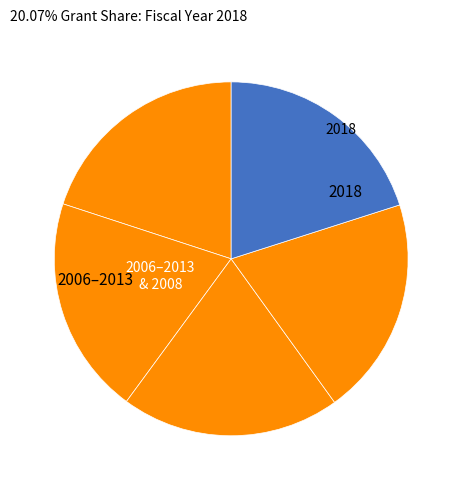

Does any single category account for the majority?

No